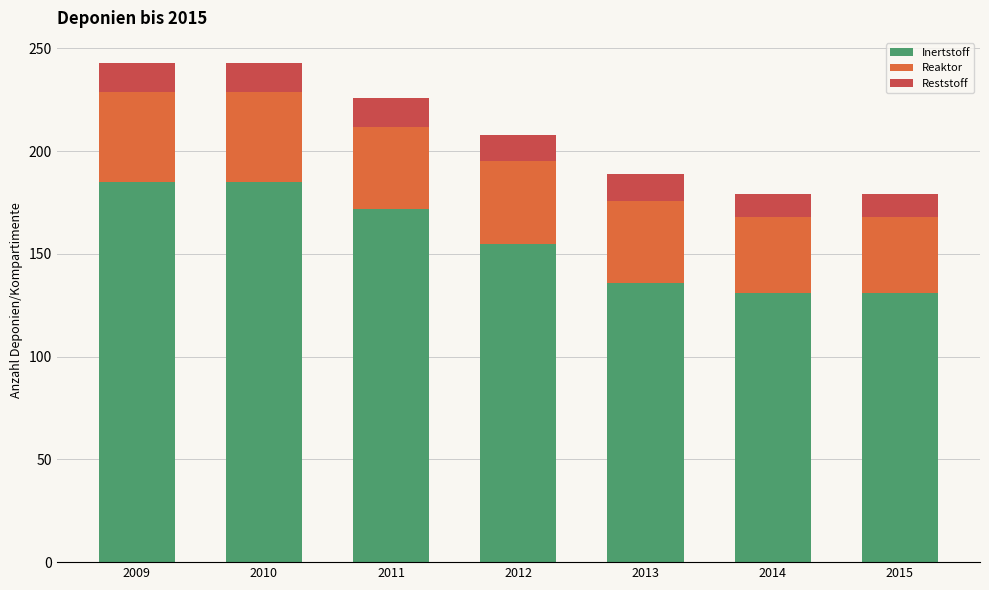

True or false: Inertstoff has a value of 219 at 2013.

False